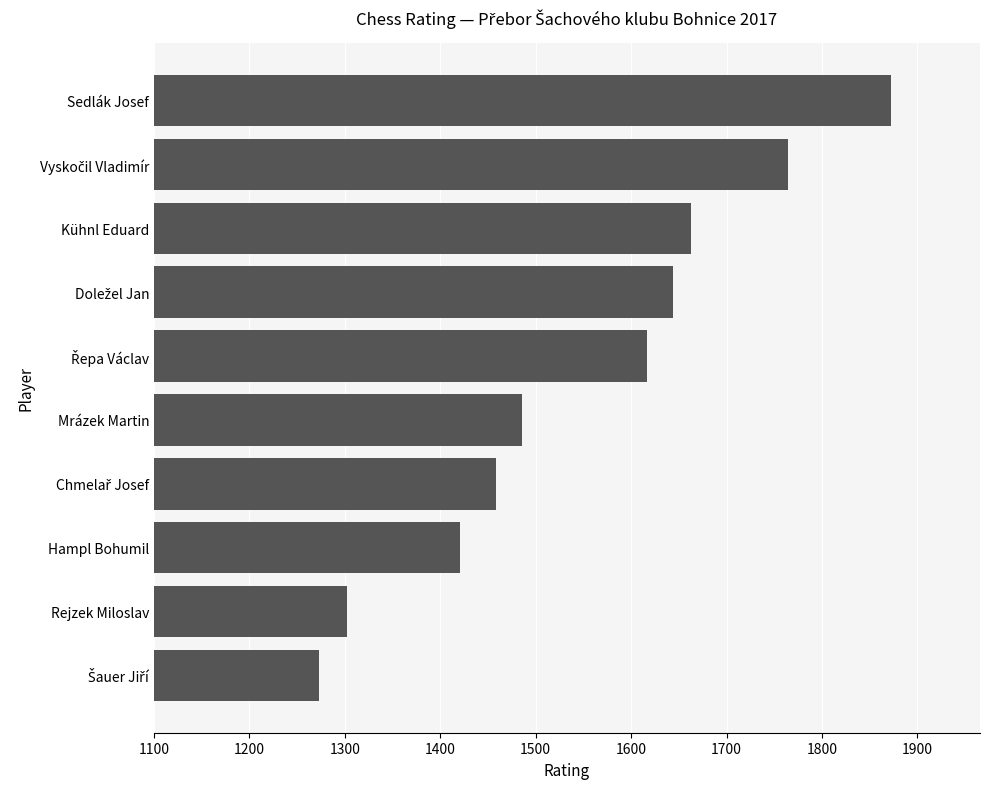

What value does the data have at Kühnl Eduard, to the nearest 100?

1700